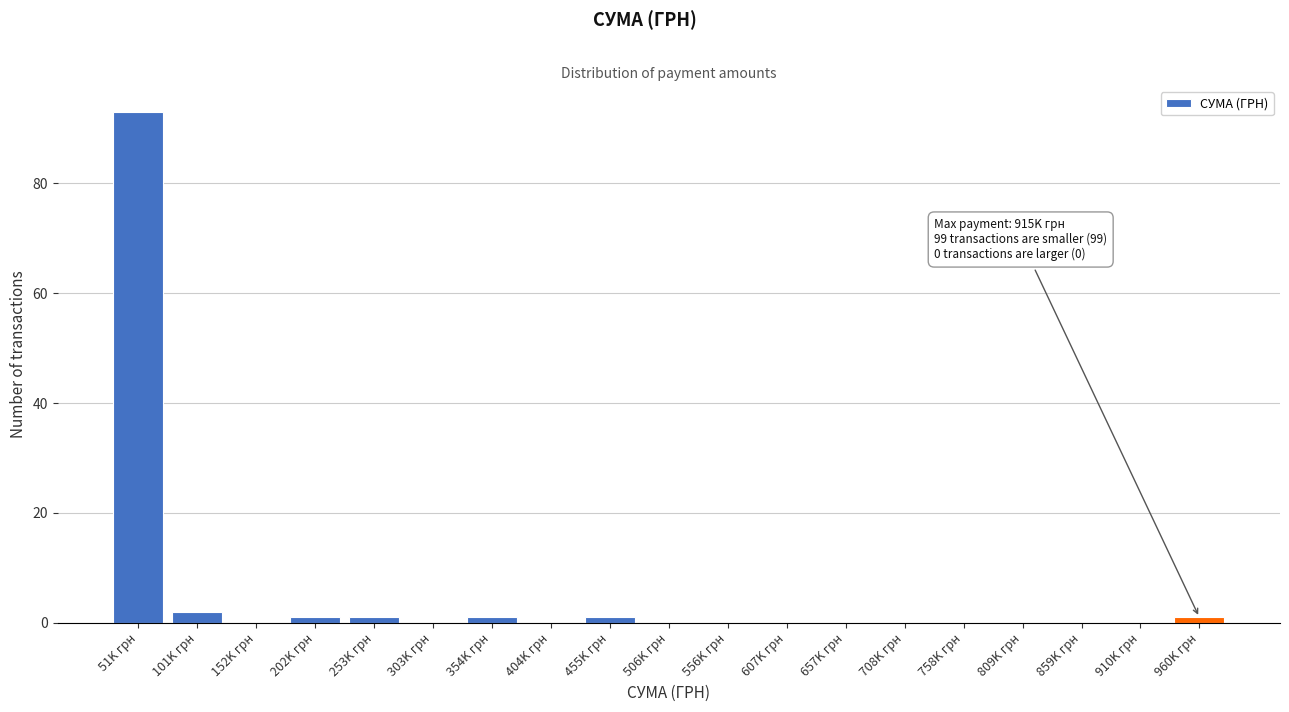

Reading right to left, transcribe all the data shown in this chart.

960K грн=1	910K грн=0	859K грн=0	809K грн=0	758K грн=0	708K грн=0	657K грн=0	607K грн=0	556K грн=0	506K грн=0	455K грн=1	404K грн=0	354K грн=1	303K грн=0	253K грн=1	202K грн=1	152K грн=0	101K грн=2	51K грн=93